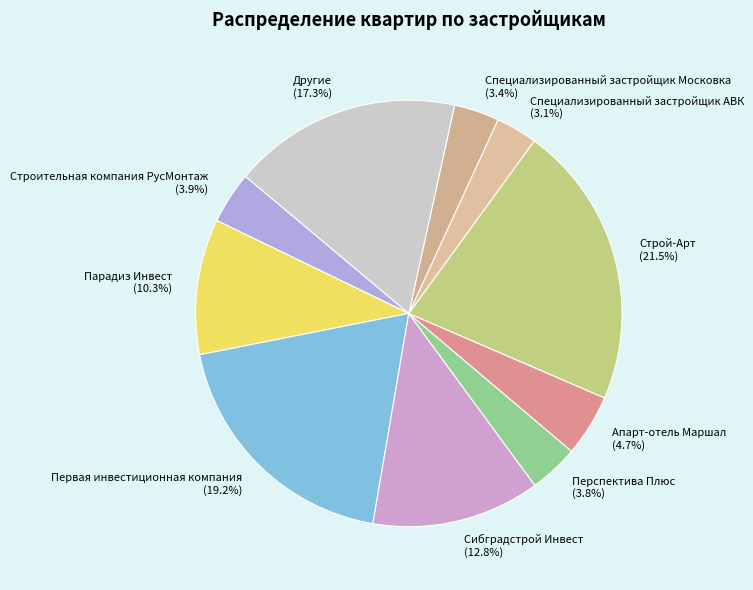

What is the largest slice in the pie chart?

Строй-Арт